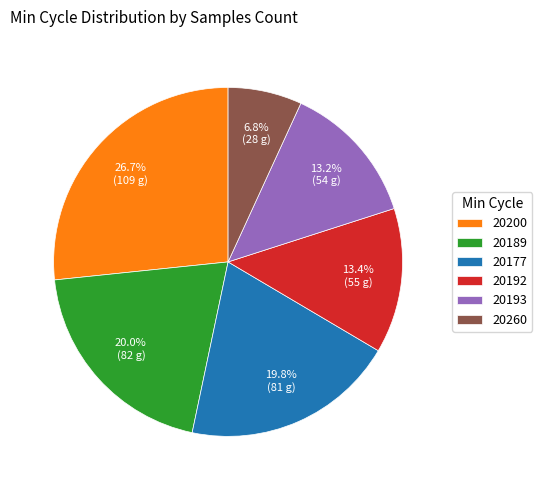

Do 20260 and 20177 together represent more than half of the pie?

No